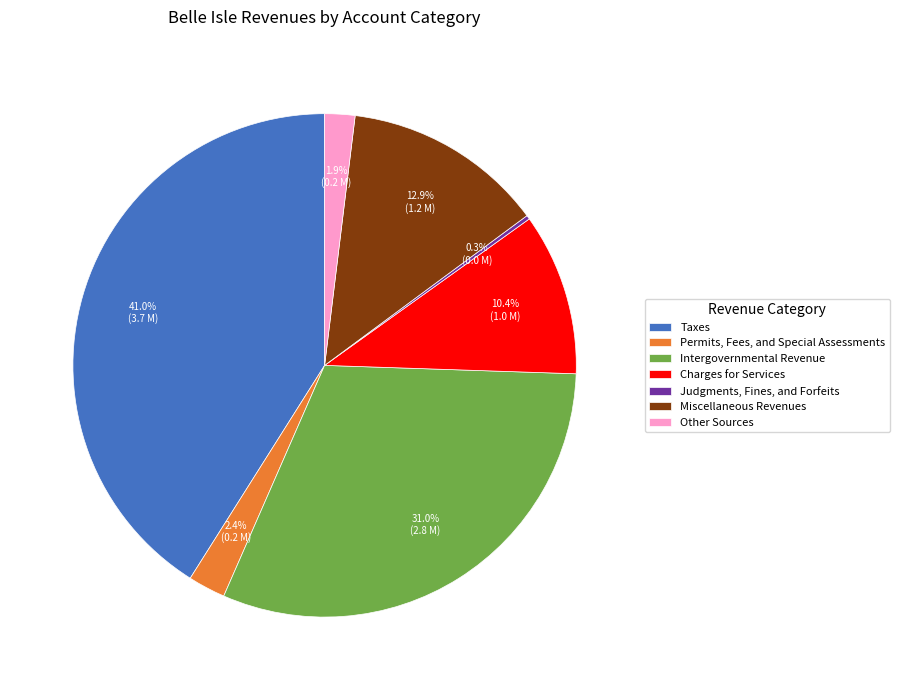

Combined, do Intergovernmental Revenue and Taxes account for over 50%?

Yes